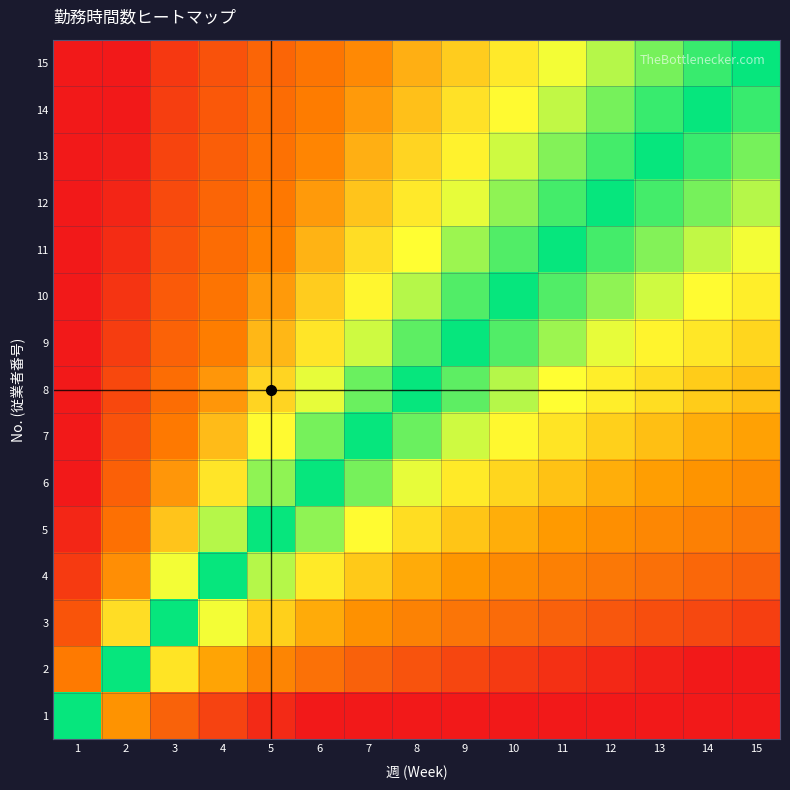

Count the number of data series in this chart.

15